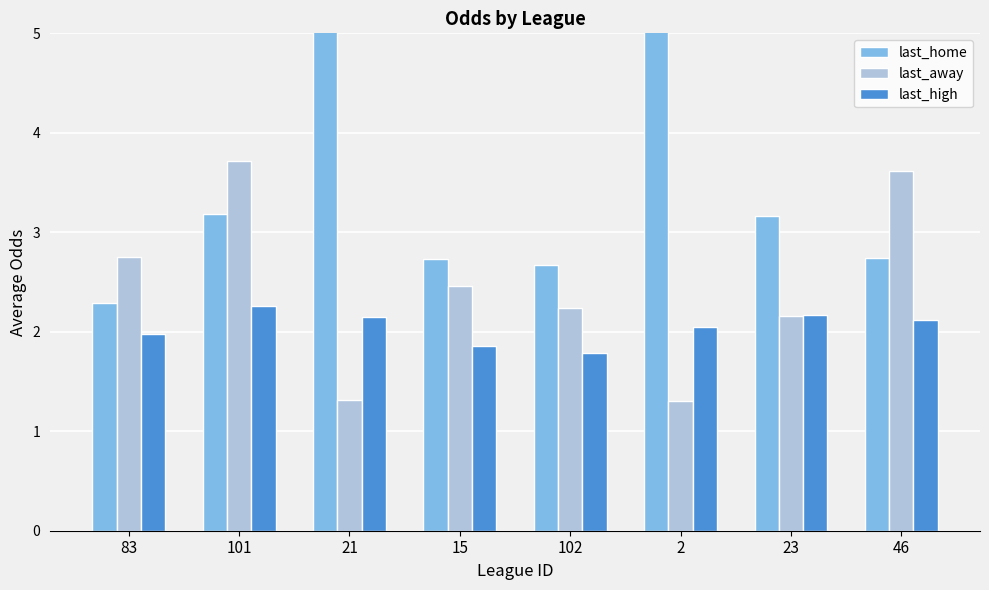

What is the highest value of the last_home series?

6.6